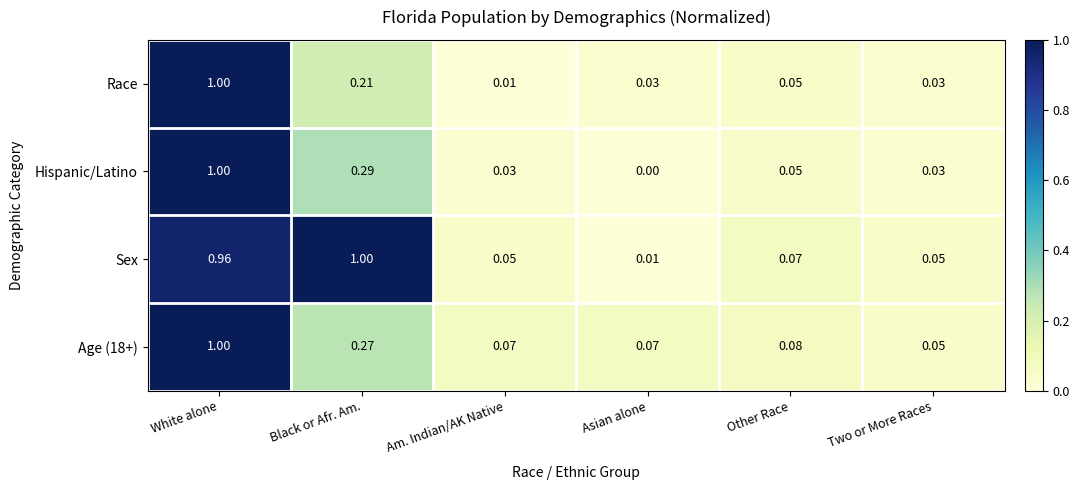

Which series changed the most between Black or Afr. Am. and Asian alone?

Sex